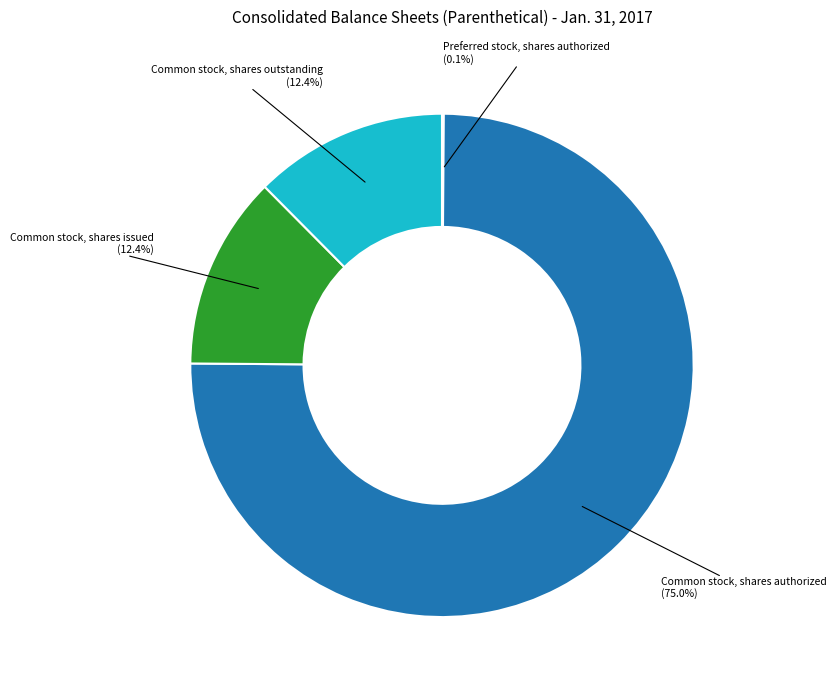

Does Common stock, shares authorized represent more than half of the total?

Yes